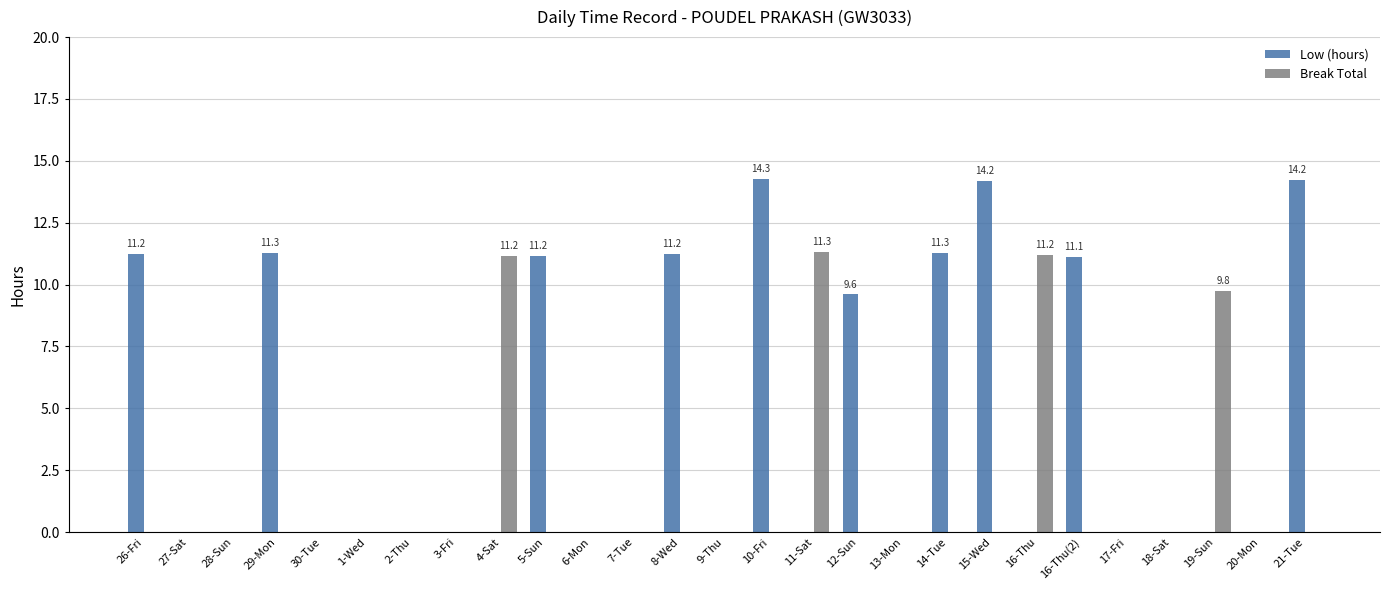

Which series has the largest range (max minus min)?

Low (hours)